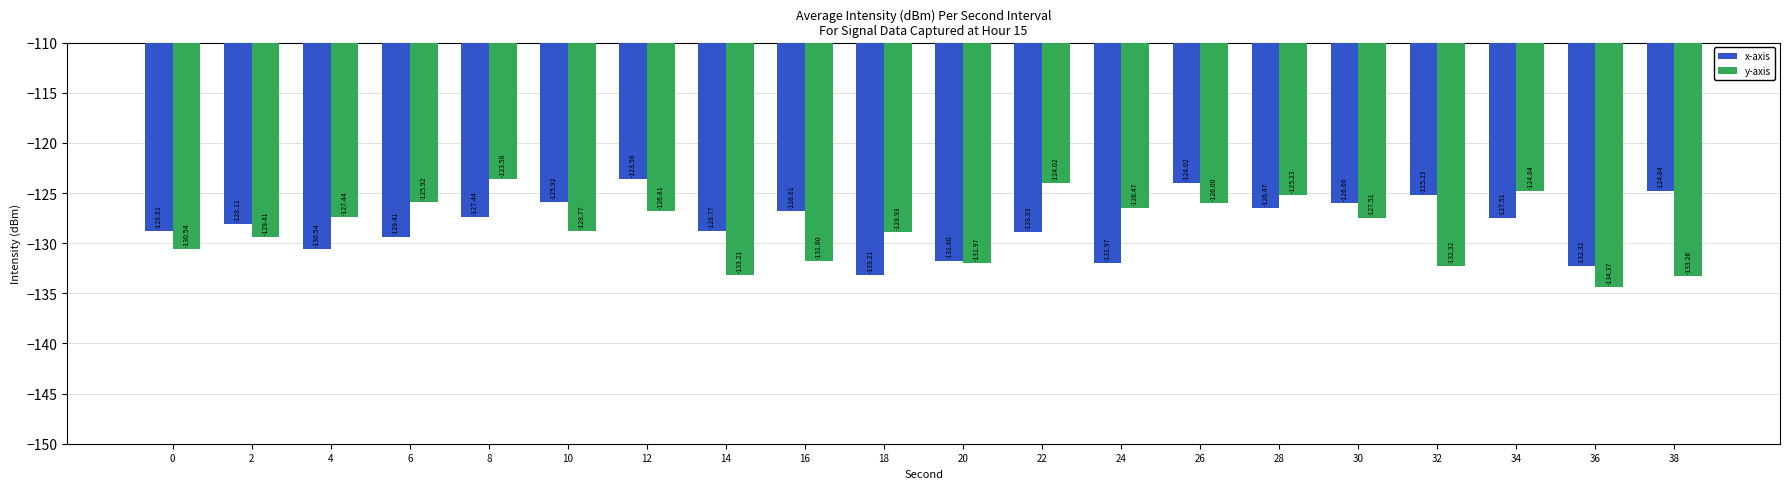

What is the spread (max minus min) of values at 4?

3.1